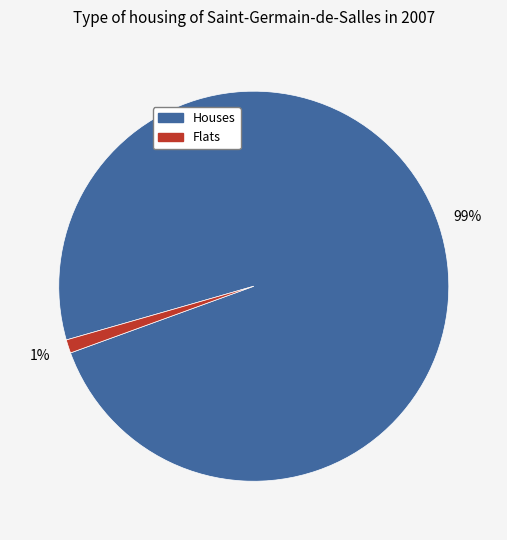

Which has a higher value, Houses or Flats?

Houses